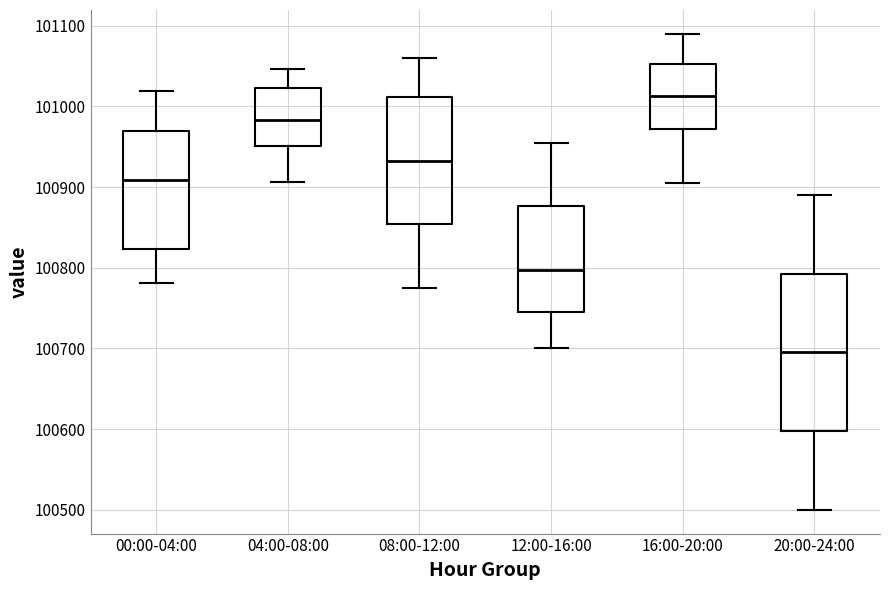

Reading left to right, read every box against the y-axis: the position of its median line, the range the box covers, and the ends of its whiskers. The values are not printed on the chart, so give them approximately, as read against the axis.

00:00-04:00: median 100910, box 100820 to 100970, whiskers 100780 to 101020
04:00-08:00: median 100980, box 100950 to 101020, whiskers 100910 to 101050
08:00-12:00: median 100930, box 100850 to 101010, whiskers 100780 to 101060
12:00-16:00: median 100800, box 100750 to 100880, whiskers 100700 to 100960
16:00-20:00: median 101010, box 100970 to 101050, whiskers 100910 to 101090
20:00-24:00: median 100700, box 100600 to 100790, whiskers 100500 to 100890